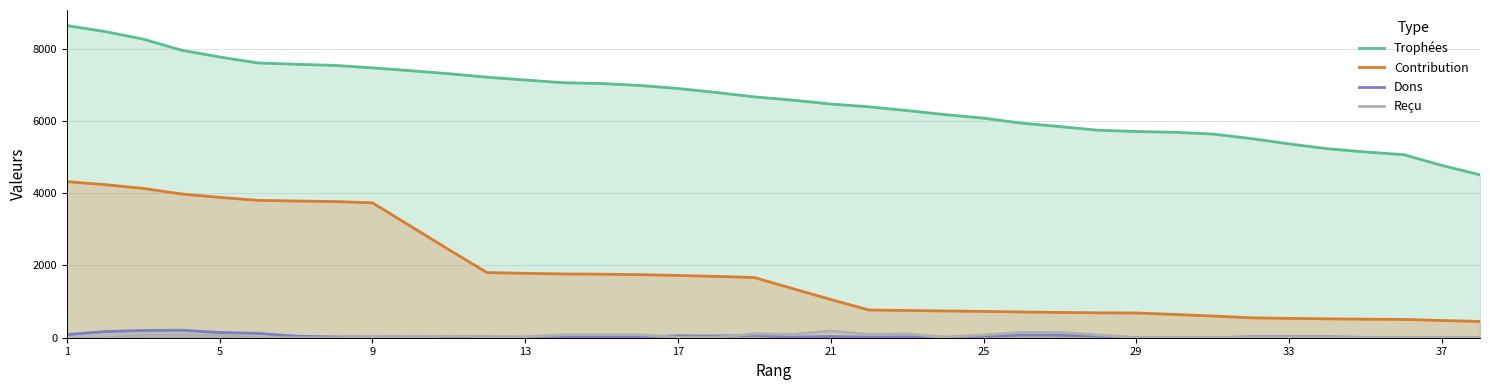

At which label does Trophées first exceed 6668?

1